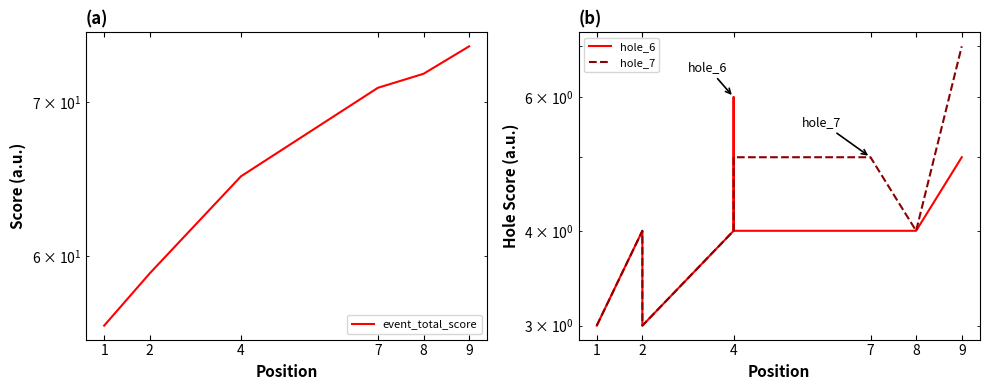

Between 1 and 8, which is larger?

8